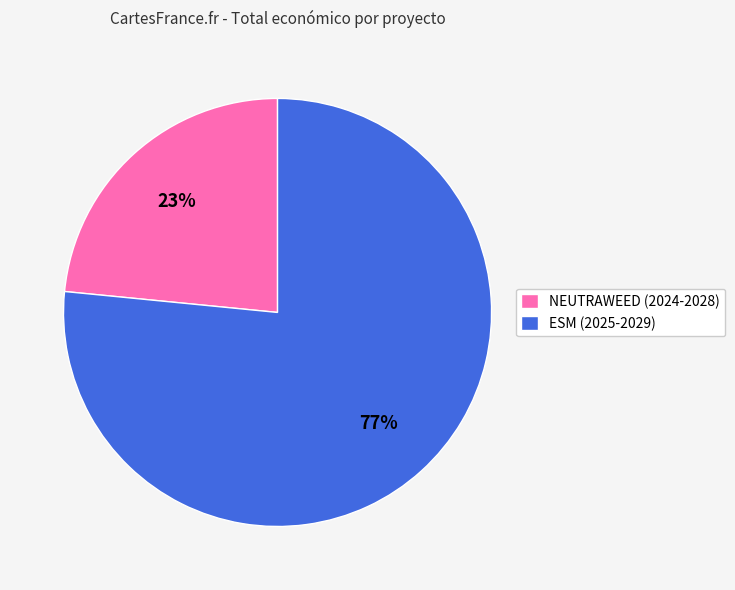

What is the smallest slice in the pie chart?

NEUTRAWEED (2024-2028)